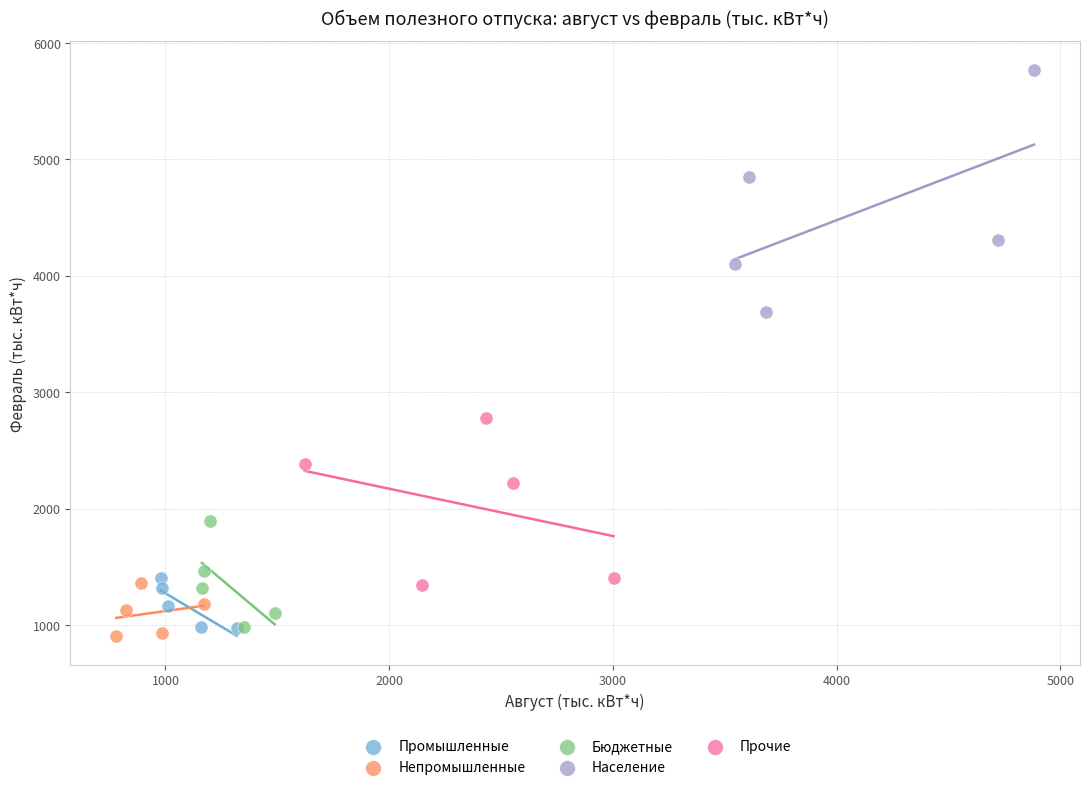

Which series contains the highest Y value?

Население